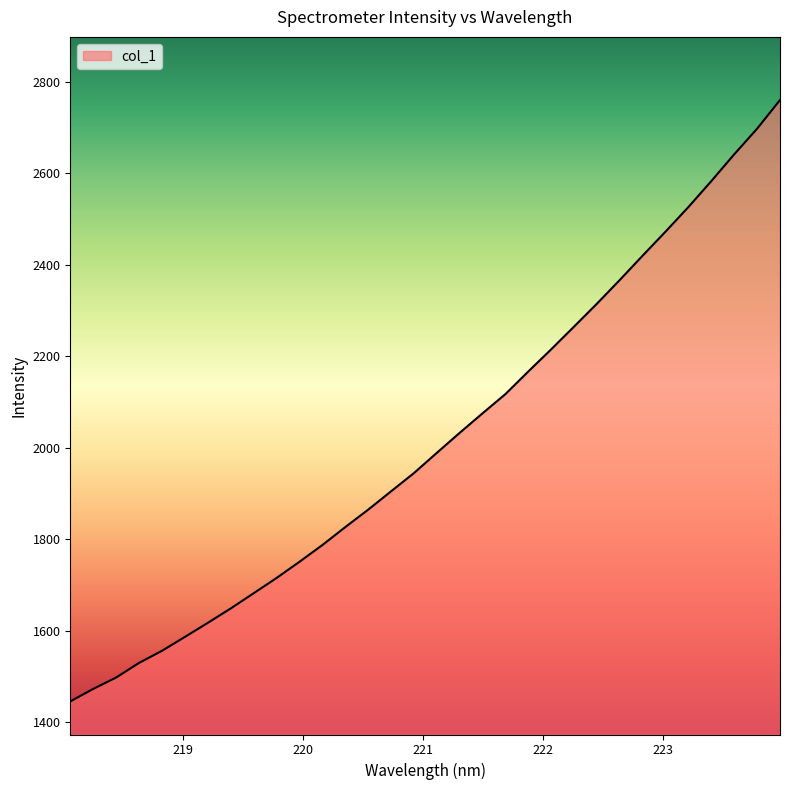

What is the difference between the maximum and minimum values?

1314.1